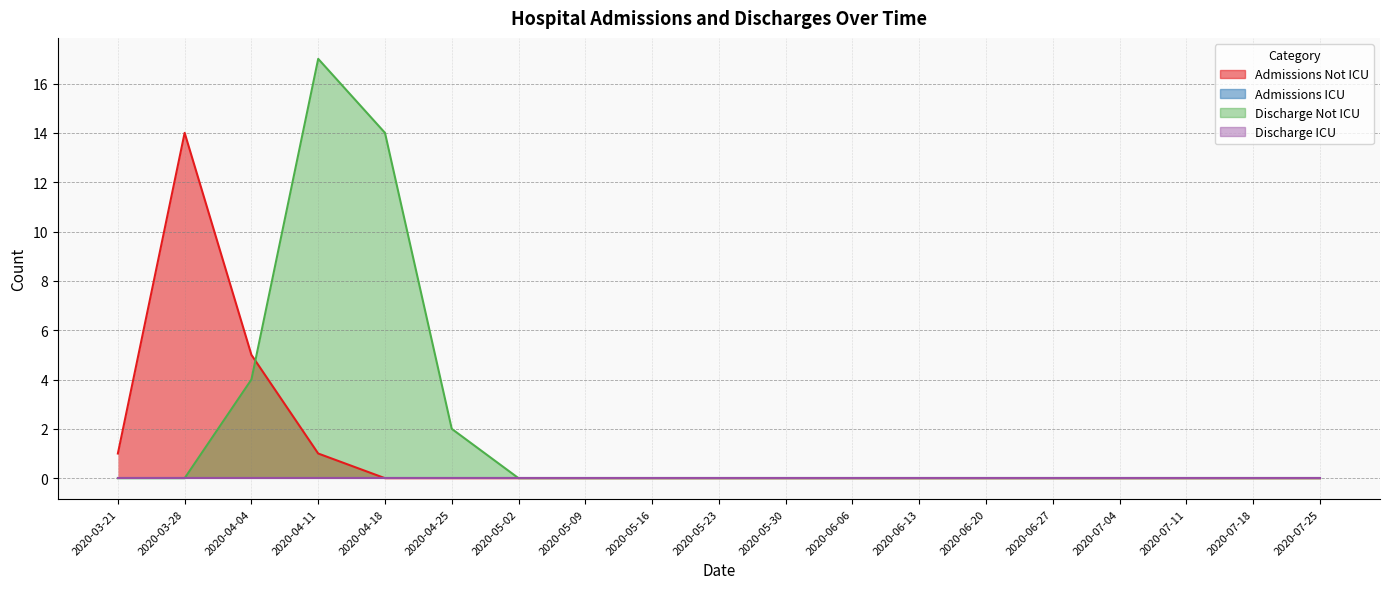

What position from the right is 2020-05-30?

9